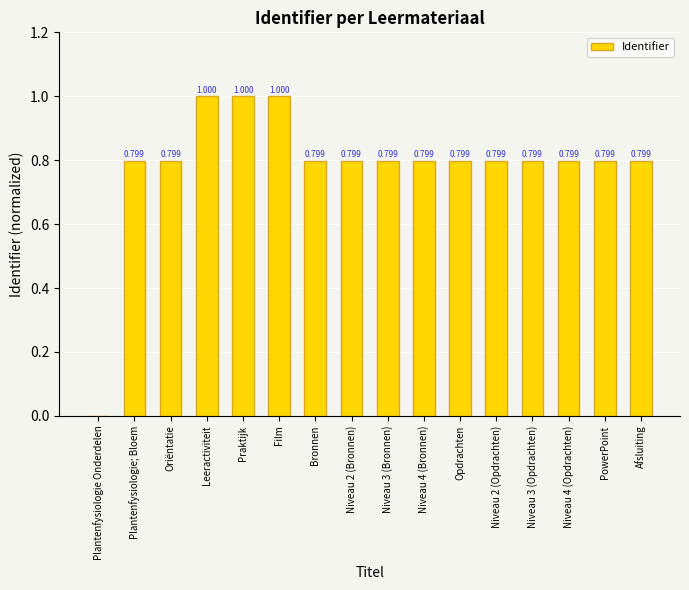

What is the sum of all values?

12.6